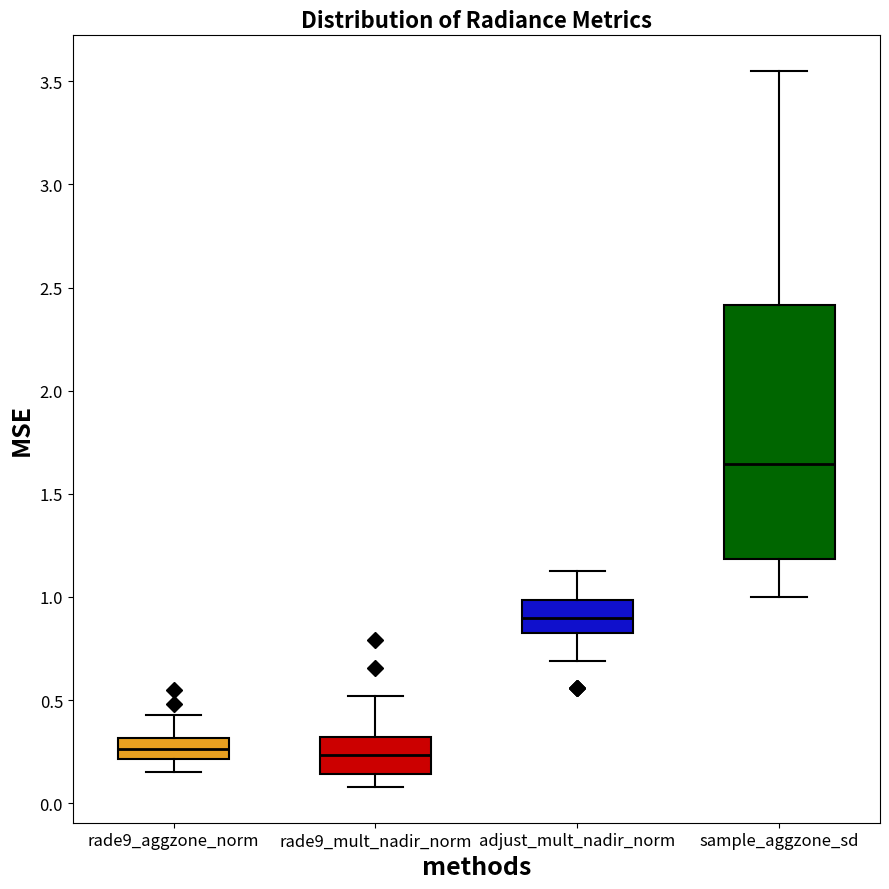

Reading left to right, read every box against the y-axis: the position of its median line, the range the box covers, and the ends of its whiskers. The values are not printed on the chart, so give them approximately, as read against the axis.

rade9_aggzone_norm: median 0.25, box 0.20 to 0.30, whiskers 0.15 to 0.45
rade9_mult_nadir_norm: median 0.25, box 0.15 to 0.30, whiskers 0.10 to 0.50
adjust_mult_nadir_norm: median 0.90, box 0.85 to 1.00, whiskers 0.70 to 1.15
sample_aggzone_sd: median 1.65, box 1.20 to 2.40, whiskers 1.00 to 3.55